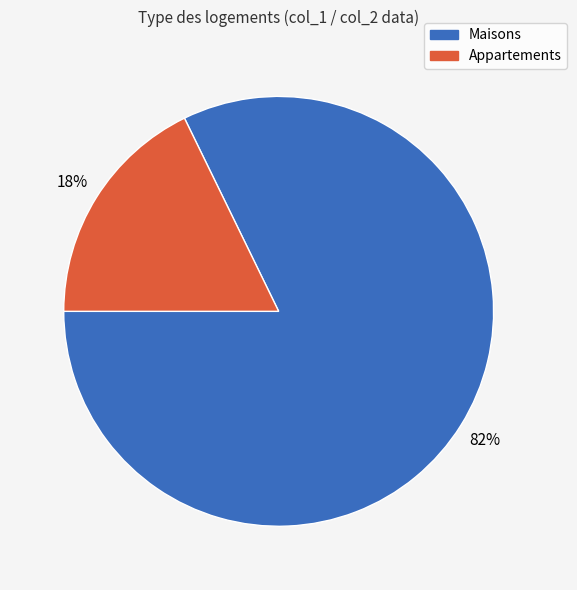

Rank the categories by value from highest to lowest.

Maisons, Appartements